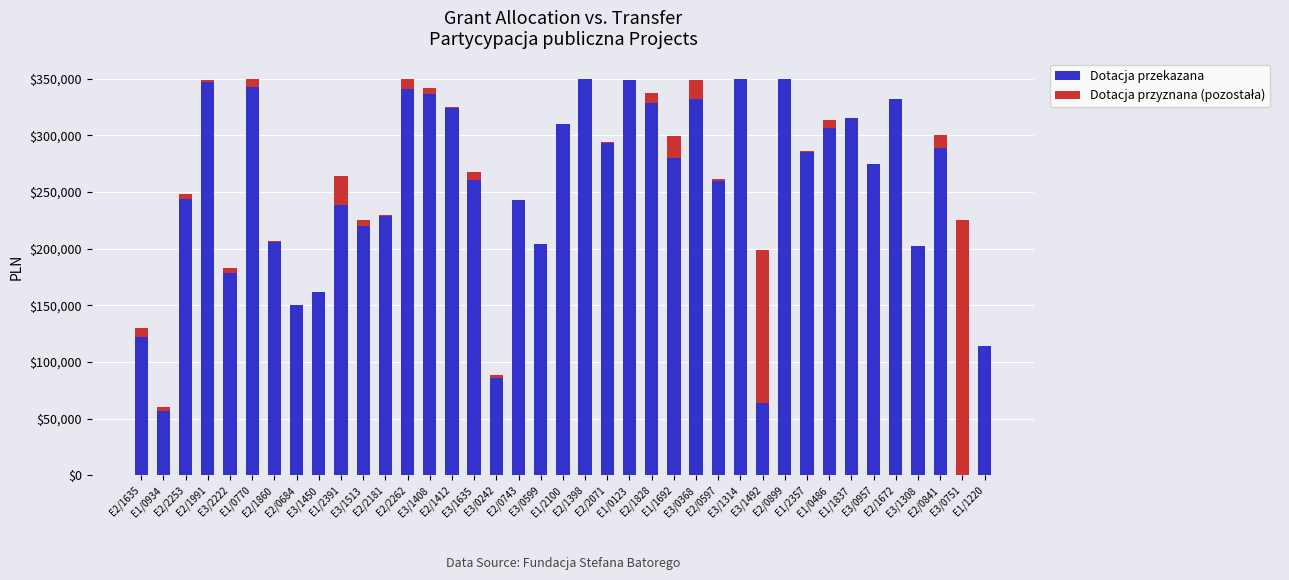

What is the sum of the Dotacja przekazana values at E2/0597 and E3/0599?

463358.9